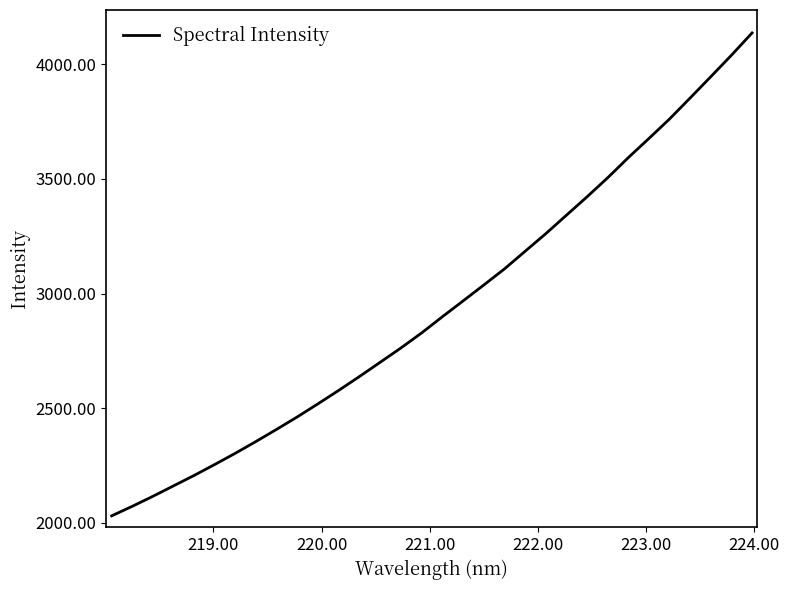

What is the greatest value displayed?

4137.4